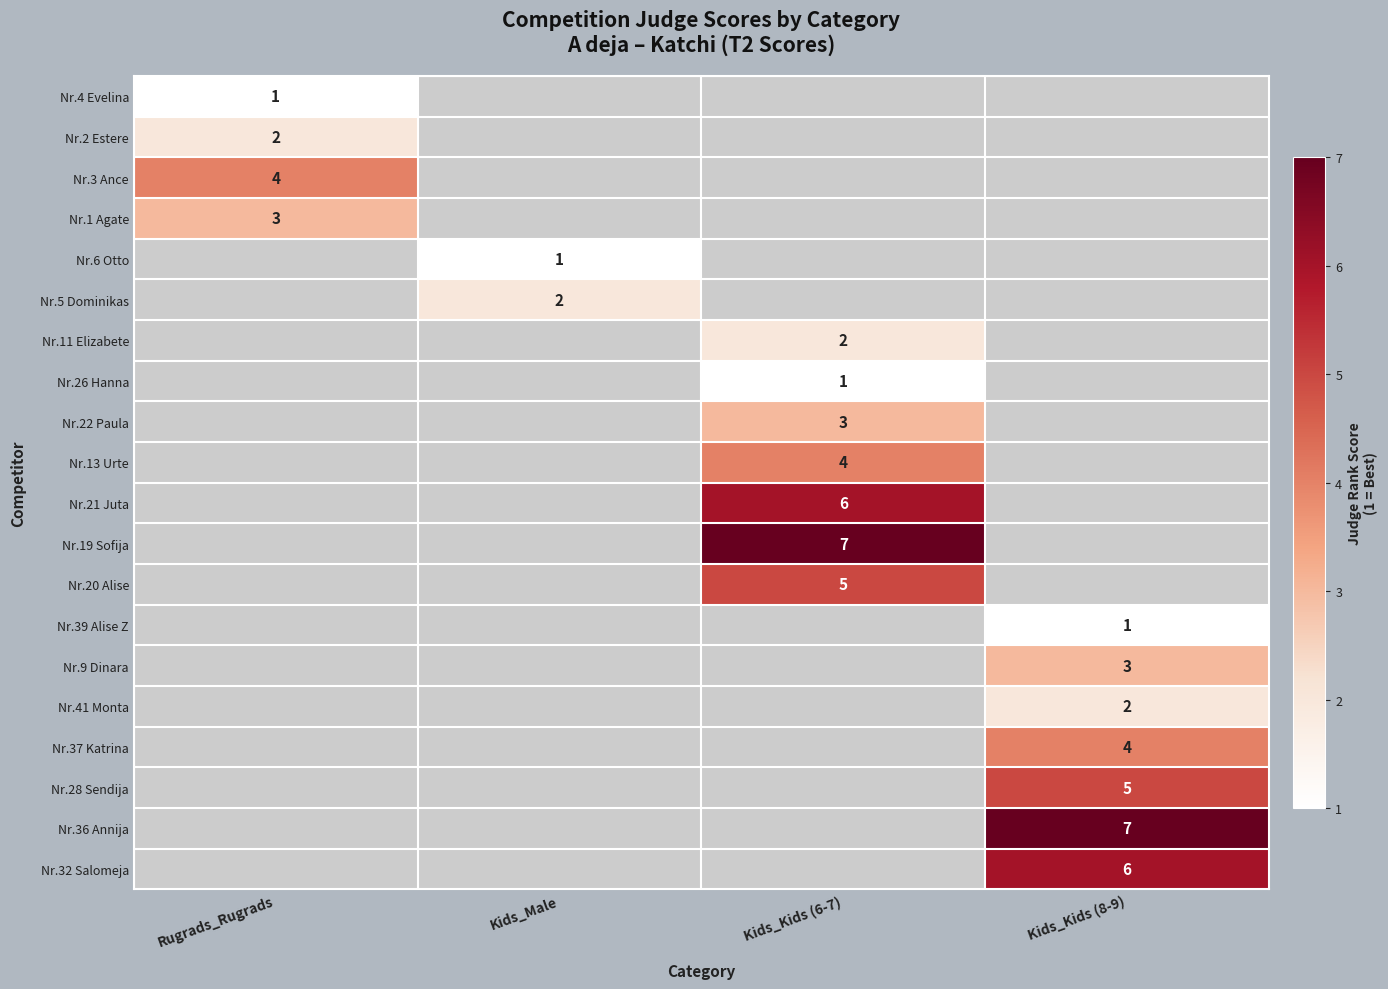

True or false: Nr.32 Salomeja has a value of 6 at Kids_Kids (8-9).

True